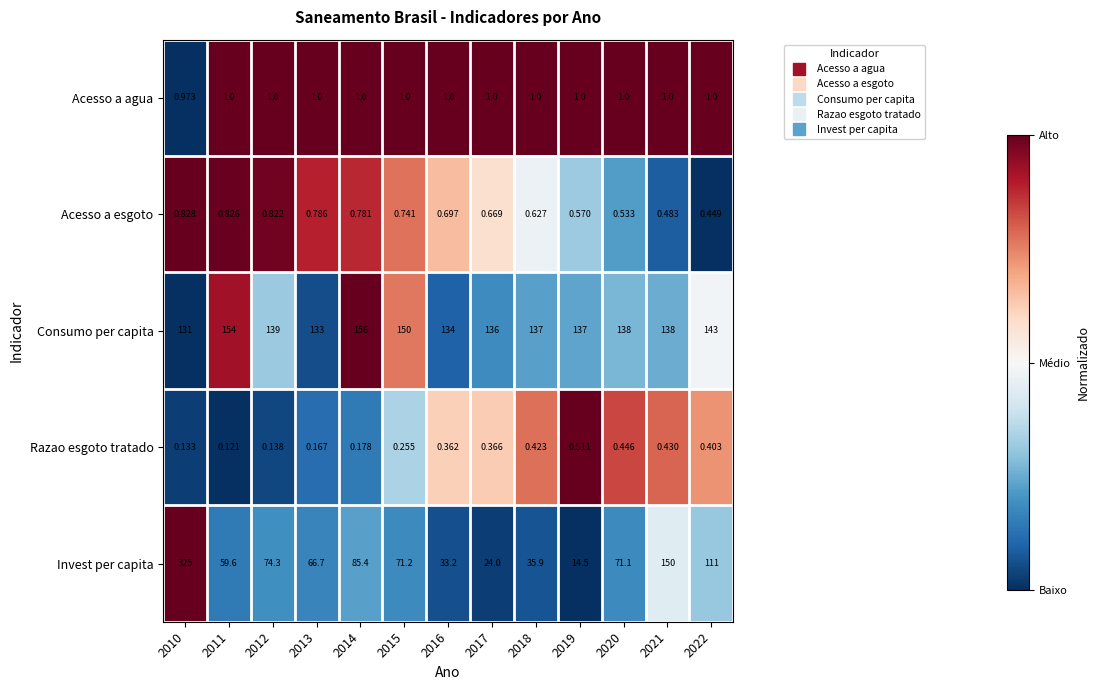

How many series are shown in this chart?

5